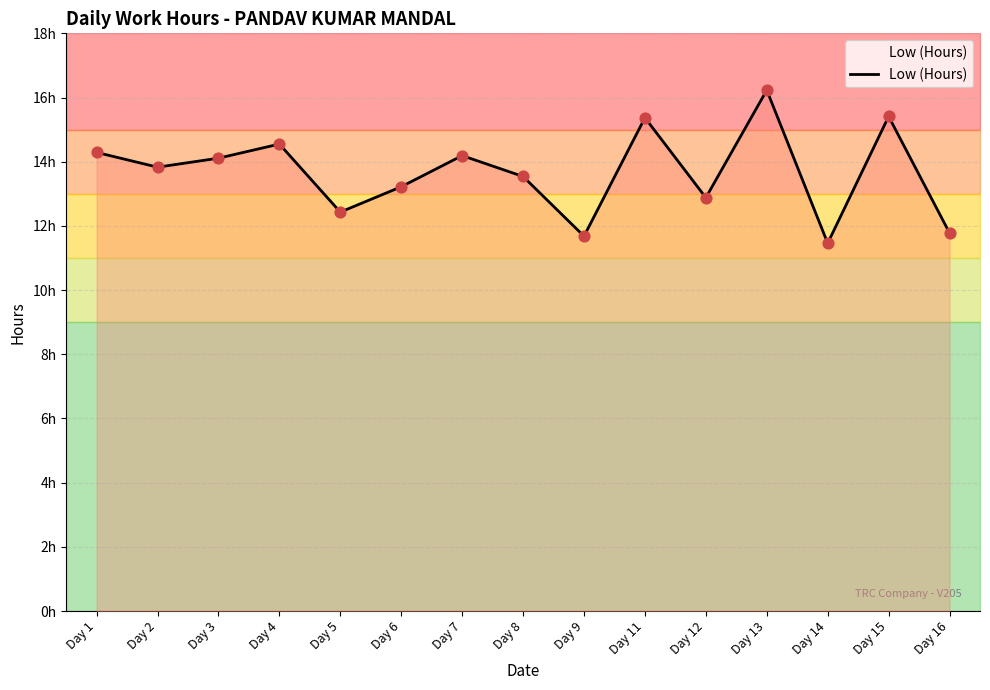

What is the change in value from Day 4 to Day 6?

-1.3